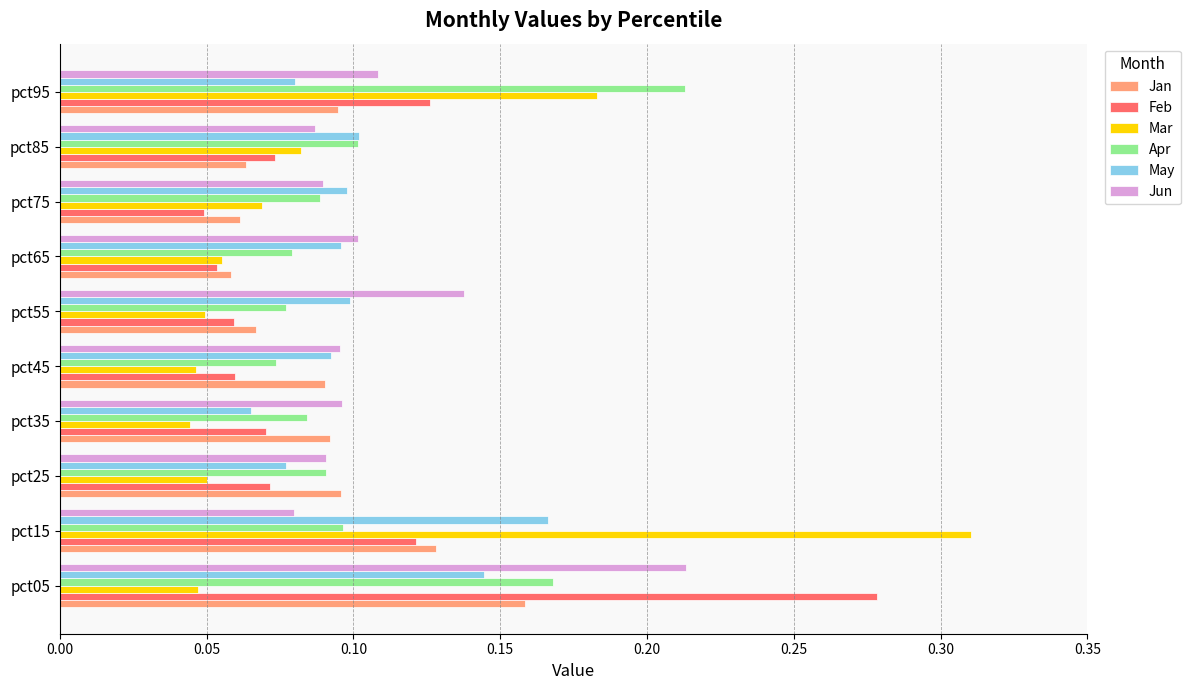

Count the Jan values in the range 0 to 1.

10